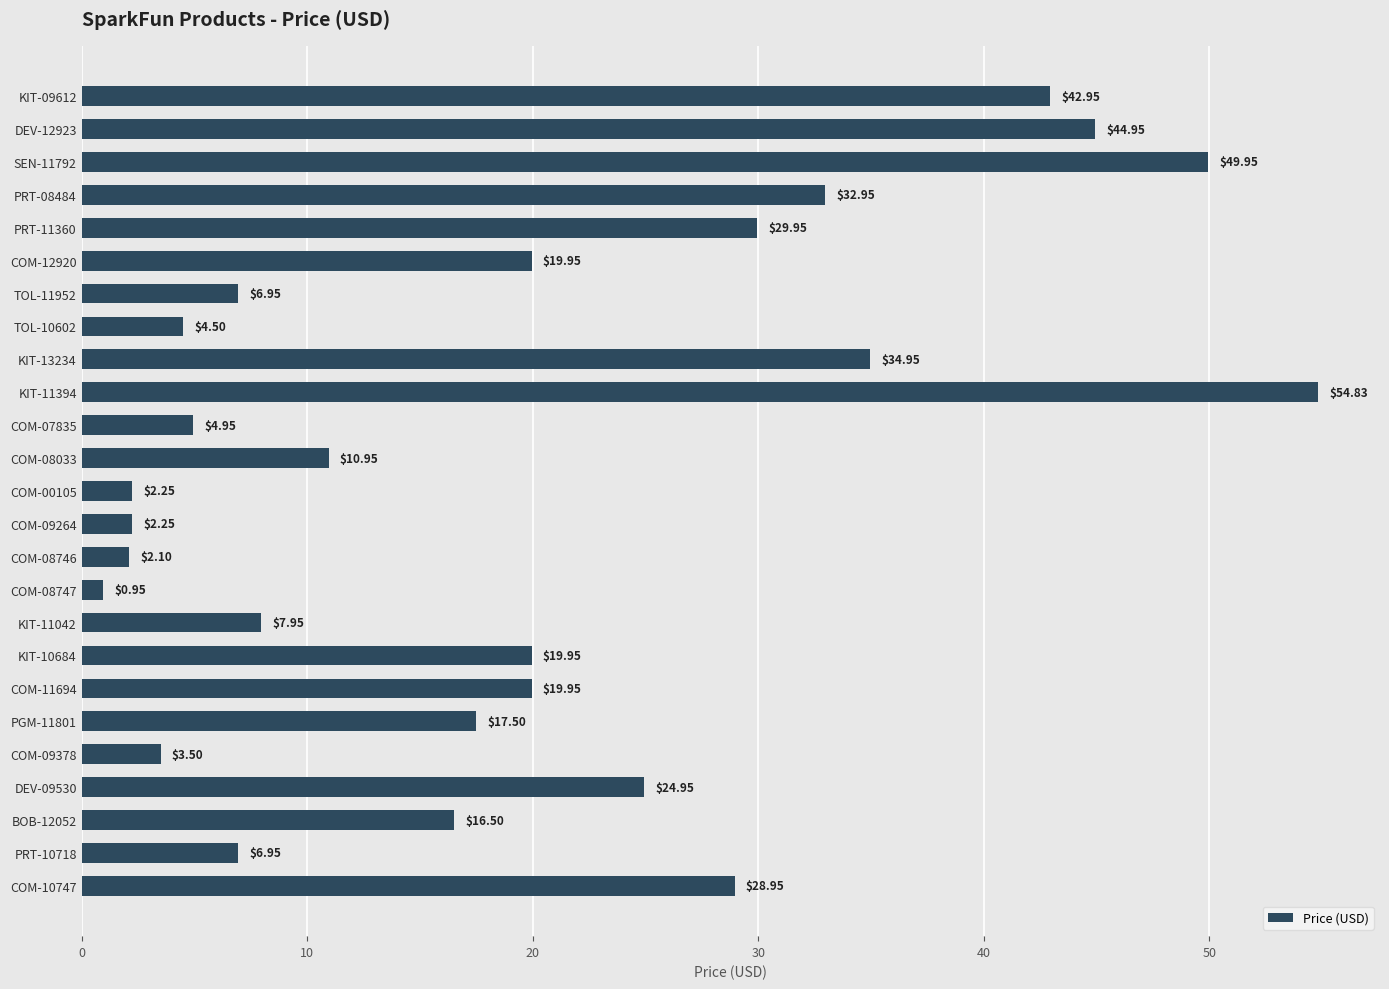

What is the difference between the maximum and minimum values?

53.9